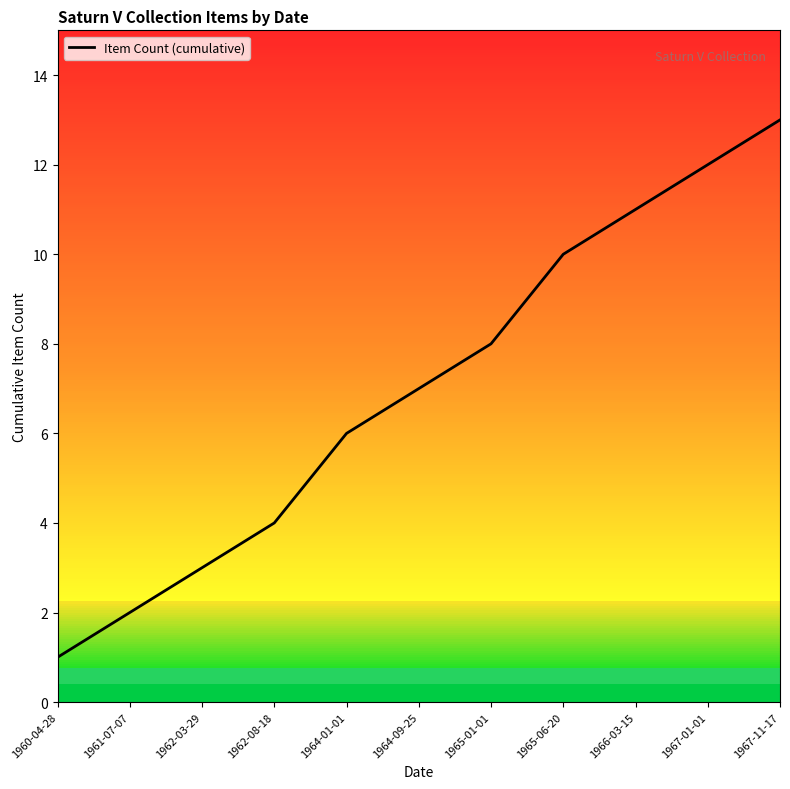

True or false: there are more than 0 points higher than both neighbors.

False